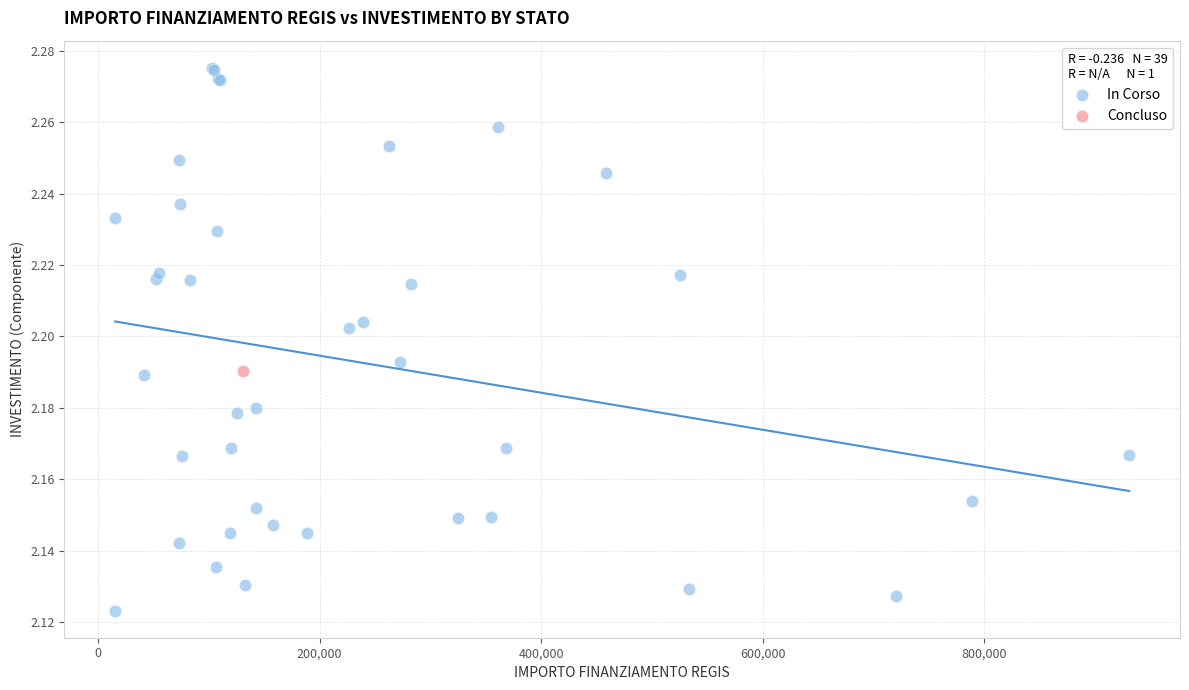

What are all the series names shown in the legend?

In Corso, Concluso